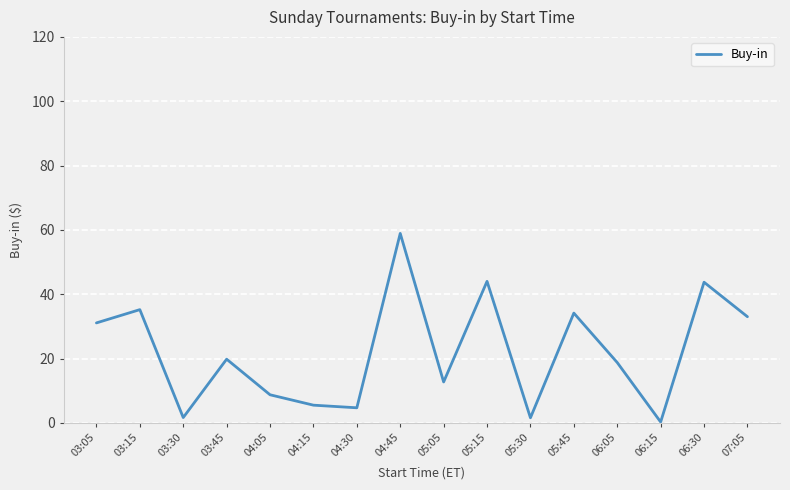

Approximately how many times larger is the value at 07:05 compared to 04:45?

0.6